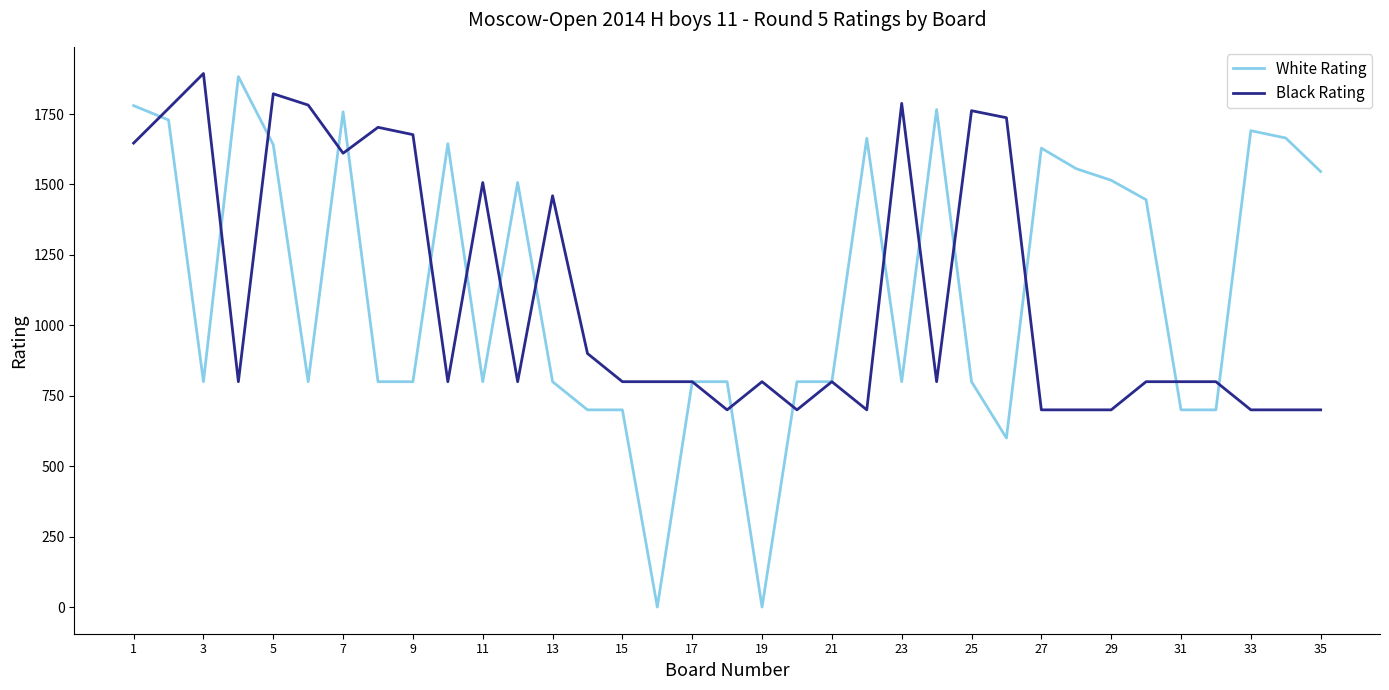

Which series has the widest spread of values?

White Rating